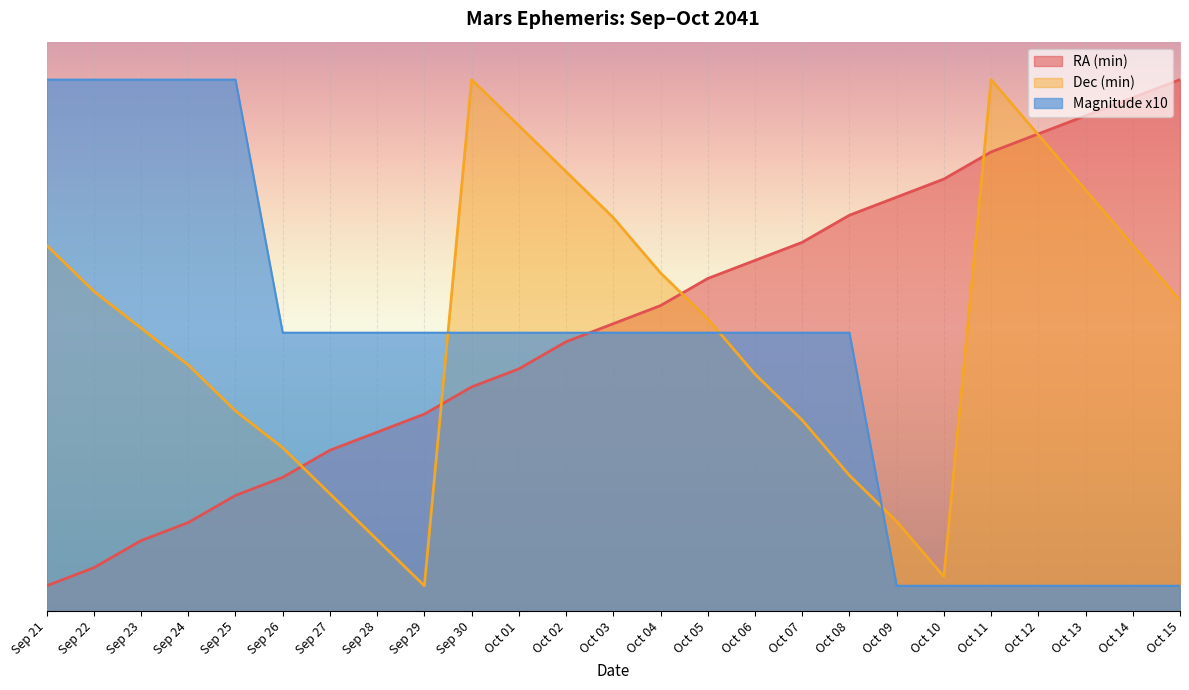

What is the maximum value shown in the chart?

42.0